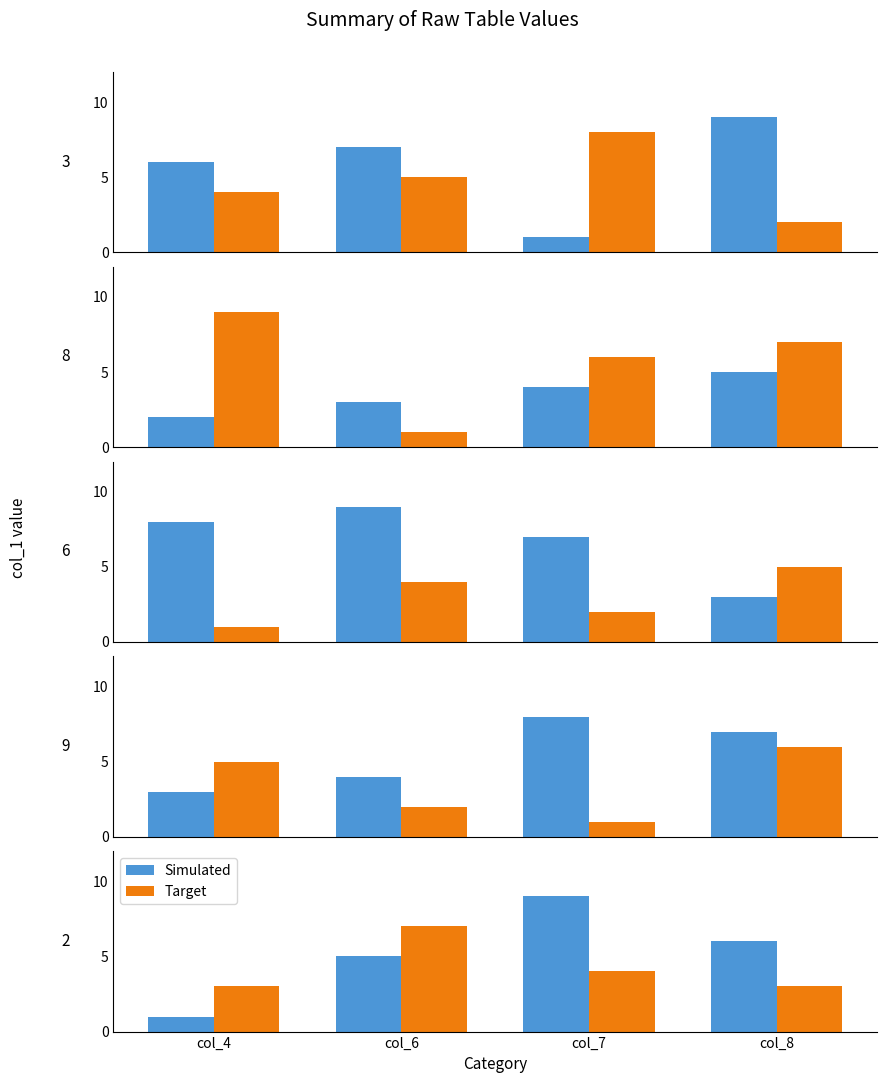

What is the value of the Simulated bar at the 4th from the left?

6